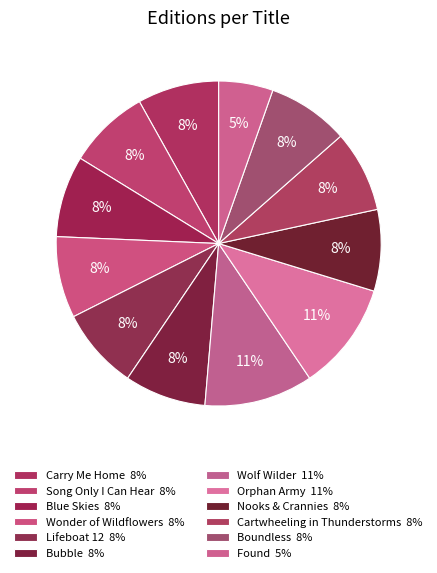

Which slice is the largest?

Wolf Wilder